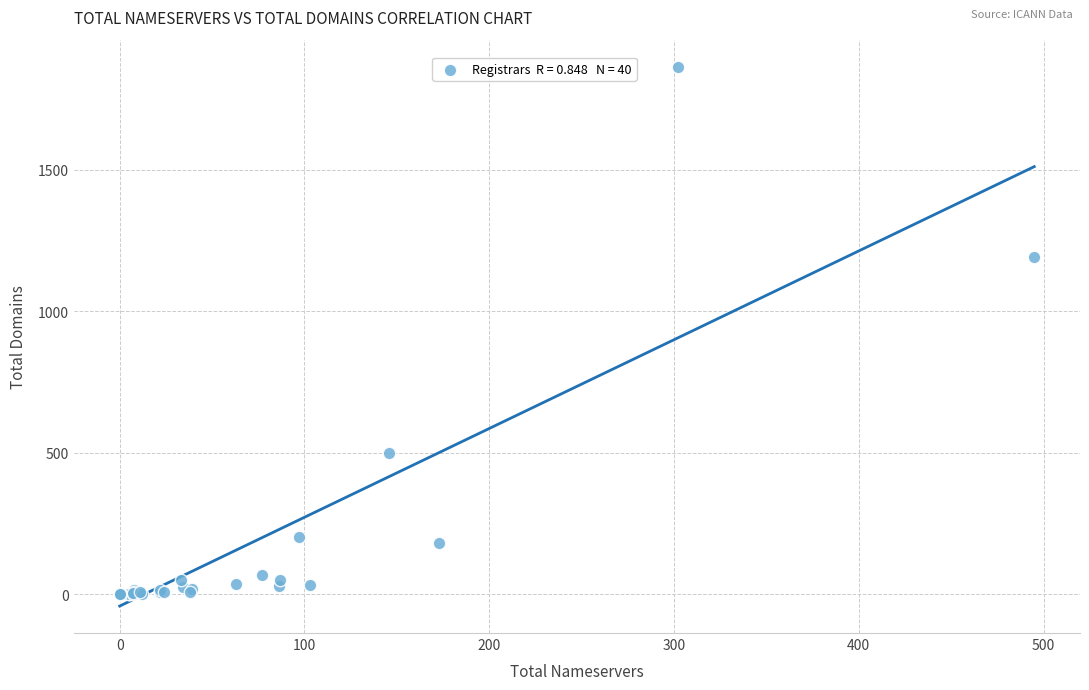

What Y value in the scatter plot is closest to 932?

1193